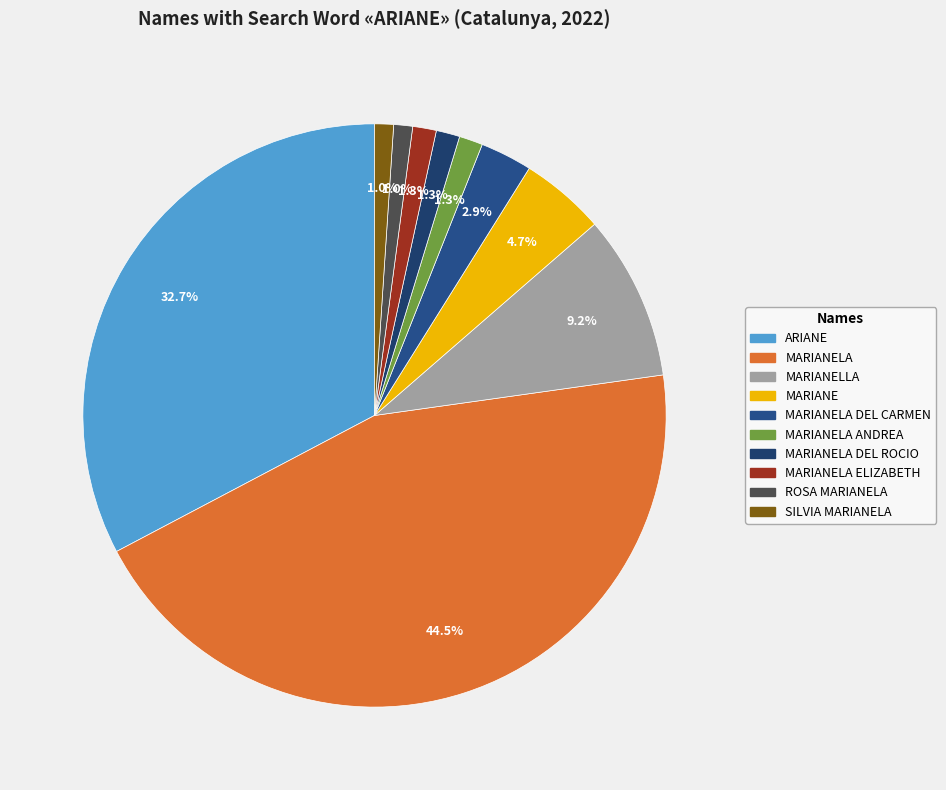

How many segments does this pie chart have?

10